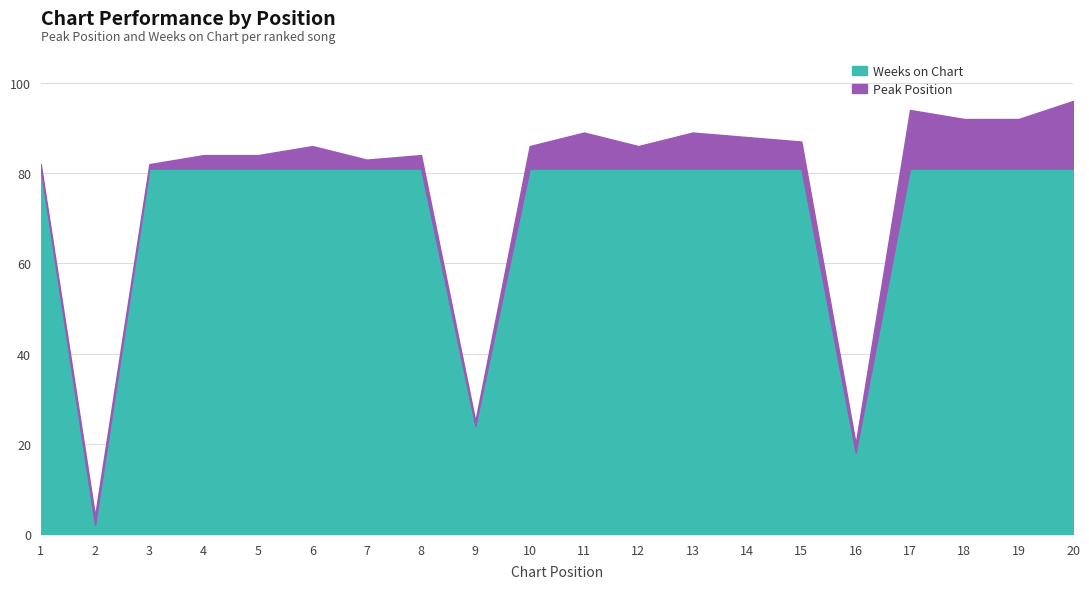

At 8, list the series in order from smallest to largest.

Peak Position, Weeks on Chart